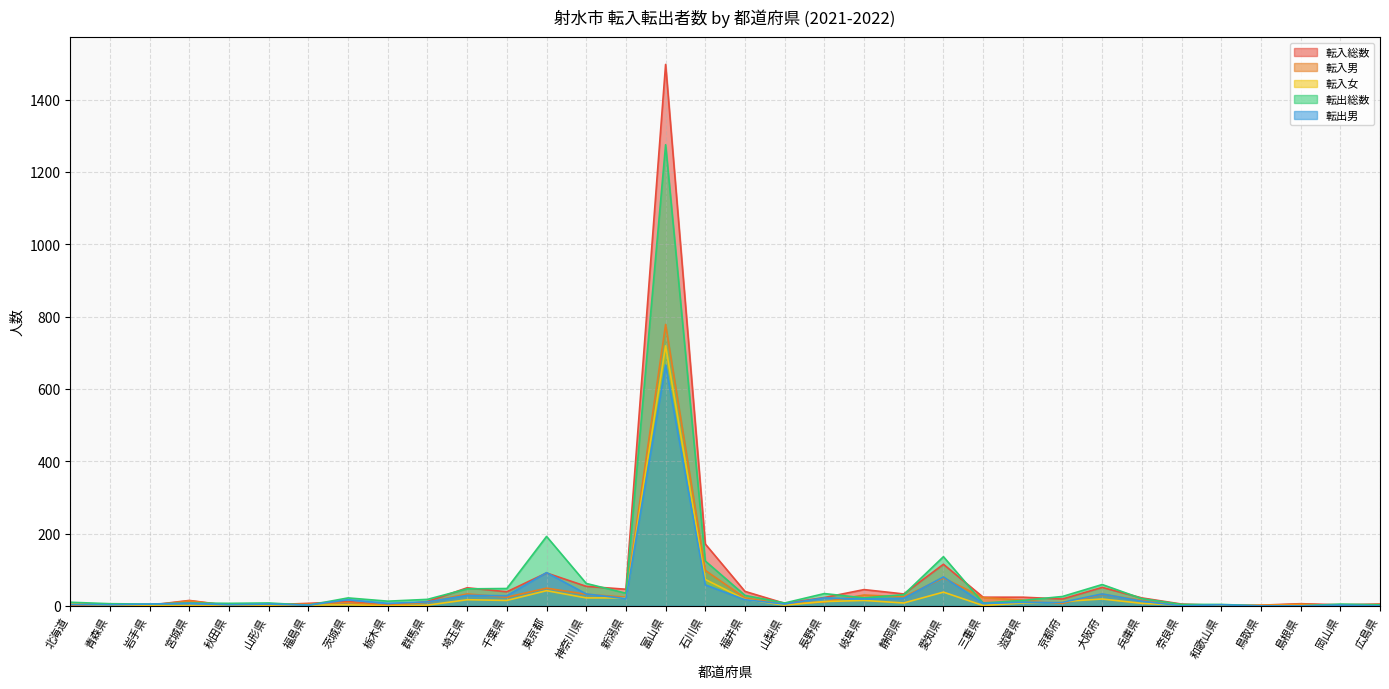

True or false: 転入総数 and 転入女 intersect in this chart.

False